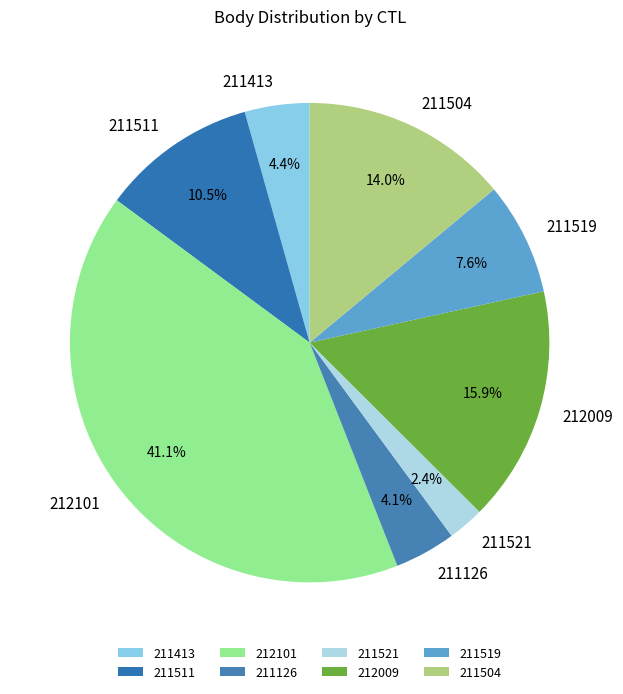

What is the largest slice in the pie chart?

212101